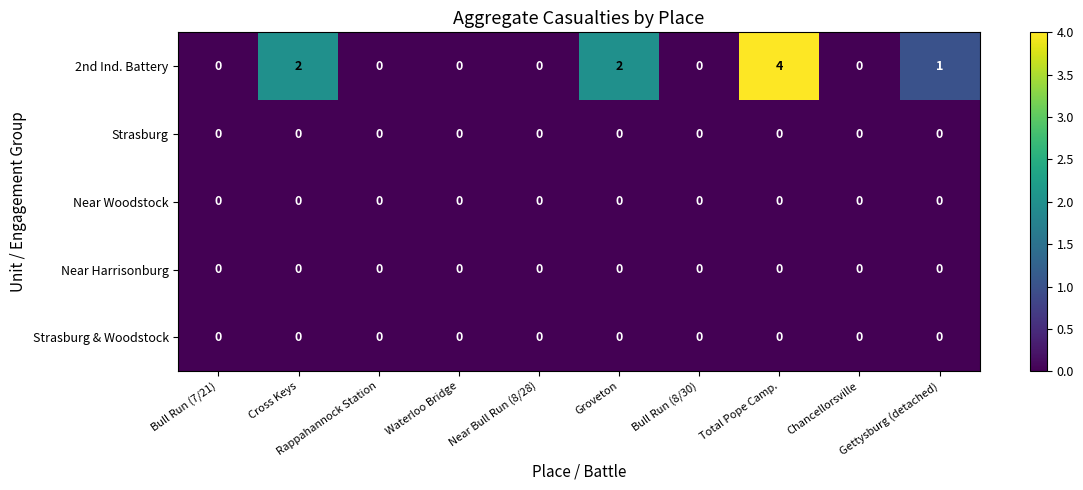

The Strasburg series shows 0 at Groveton. True or false?

True